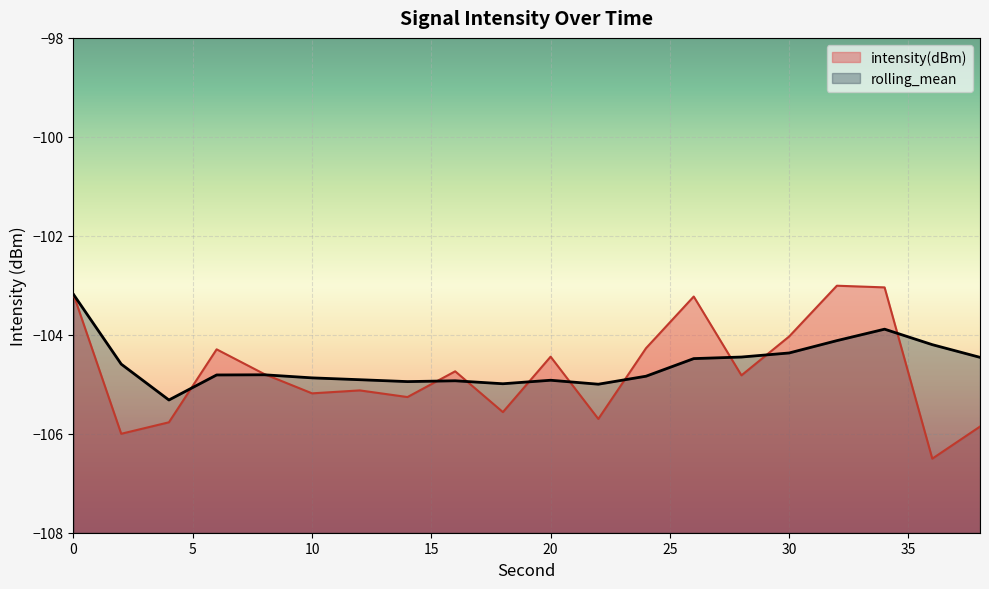

True or false: rolling_mean and intensity(dBm) cross at least once.

True